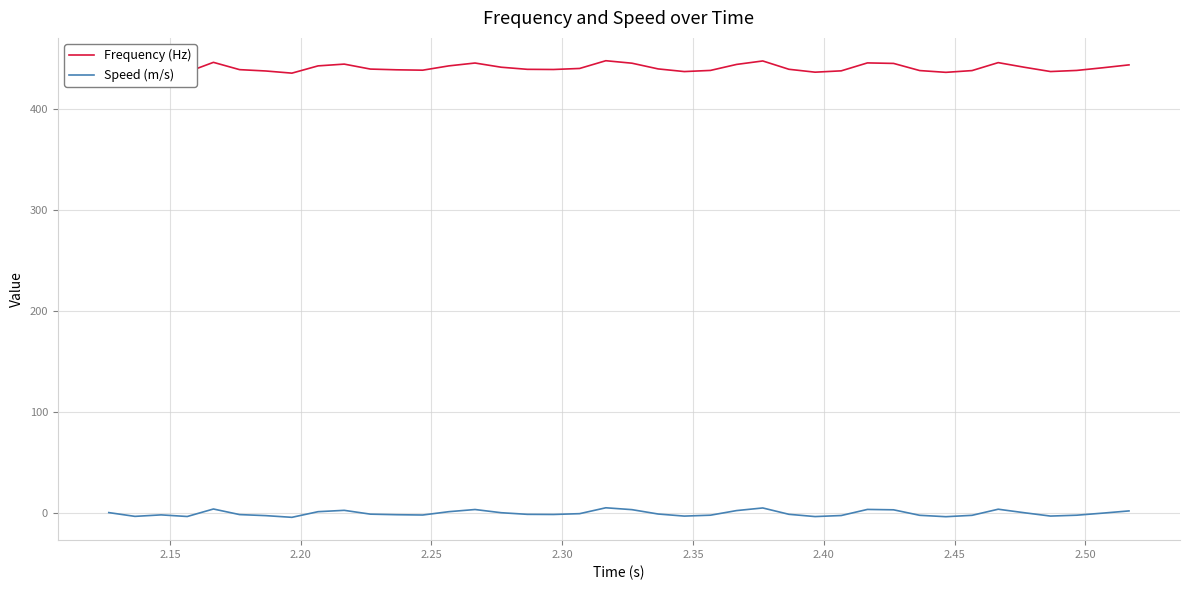

True or false: Speed (m/s) and Frequency (Hz) cross at least once.

False